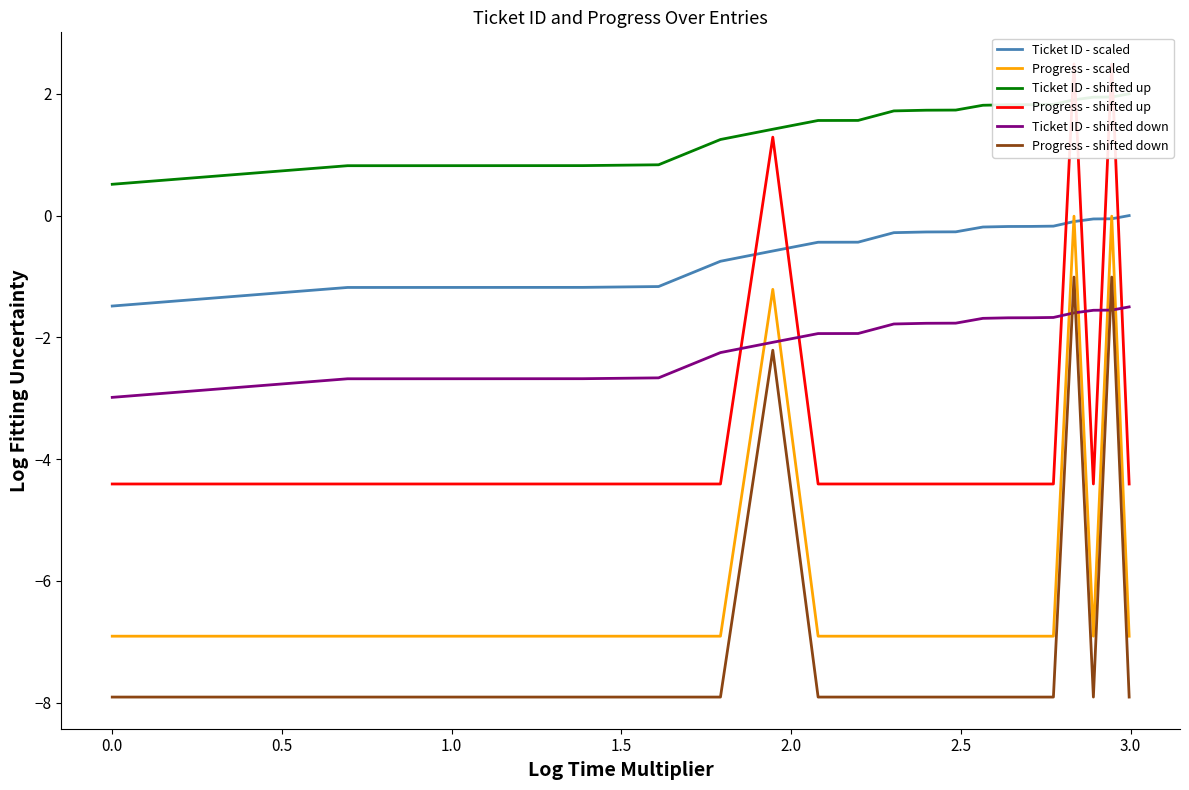

What is the lowest value of the Progress - shifted down series?

-7.9